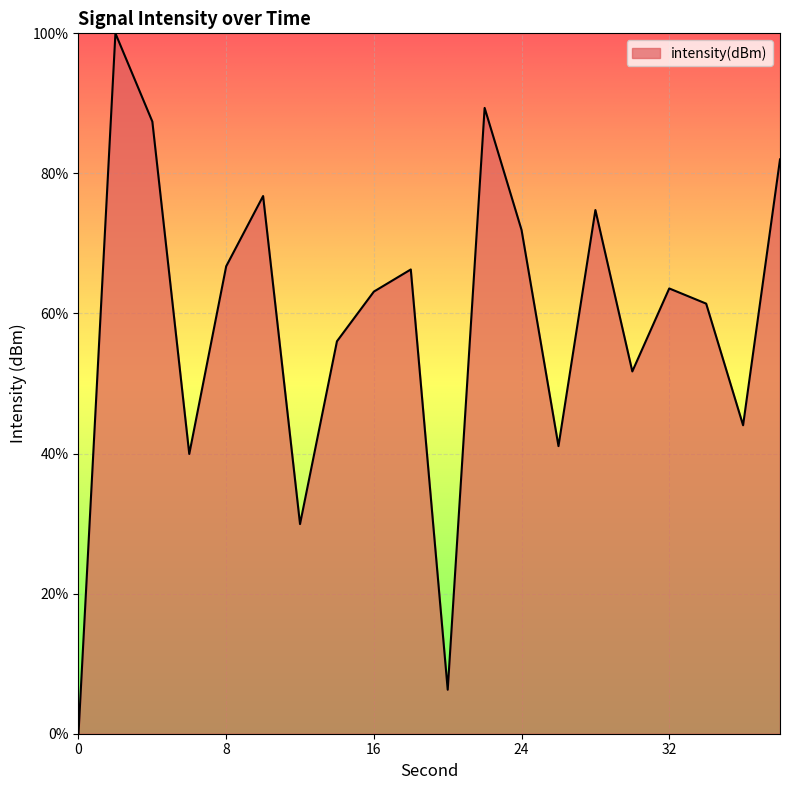

What is the difference between the maximum and minimum values?

100.0